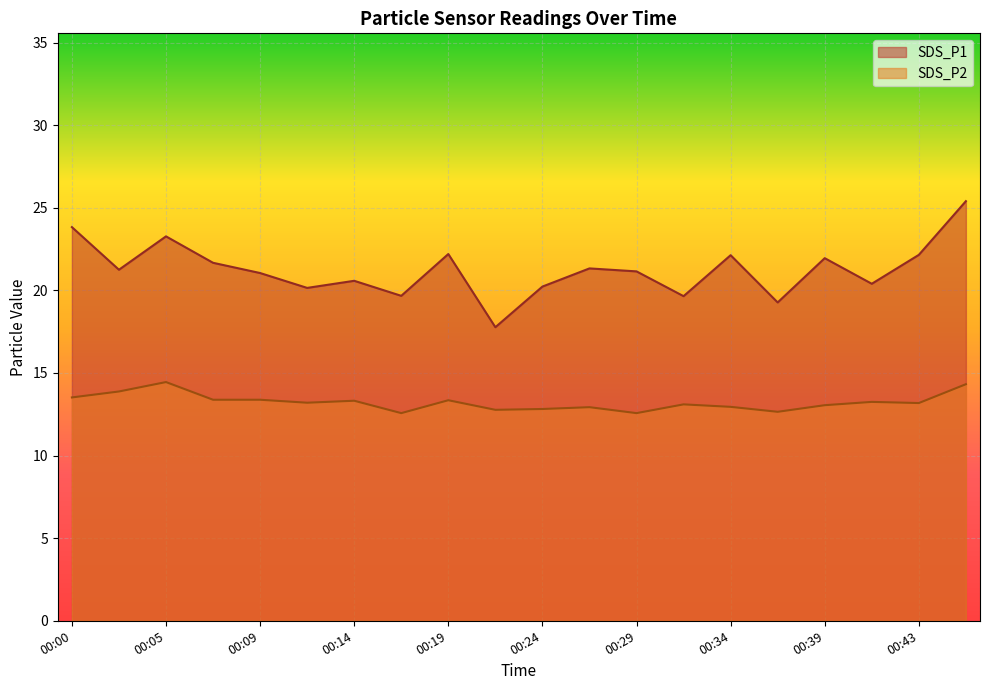

Reading right to left, extract all data points from this chart.

SDS_P1: 00:46=25.4	00:43=22.1	00:41=20.4	00:39=21.9	00:36=19.3	00:34=22.1	00:31=19.6	00:29=21.1	00:26=21.3	00:24=20.2	00:22=17.8	00:19=22.2	00:17=19.7	00:14=20.6	00:12=20.1	00:09=21.1	00:07=21.7	00:05=23.3	00:02=21.2	00:00=23.8
SDS_P2: 00:46=14.3	00:43=13.2	00:41=13.2	00:39=13.1	00:36=12.7	00:34=12.9	00:31=13.1	00:29=12.6	00:26=12.9	00:24=12.8	00:22=12.8	00:19=13.3	00:17=12.6	00:14=13.3	00:12=13.2	00:09=13.4	00:07=13.4	00:05=14.4	00:02=13.9	00:00=13.5